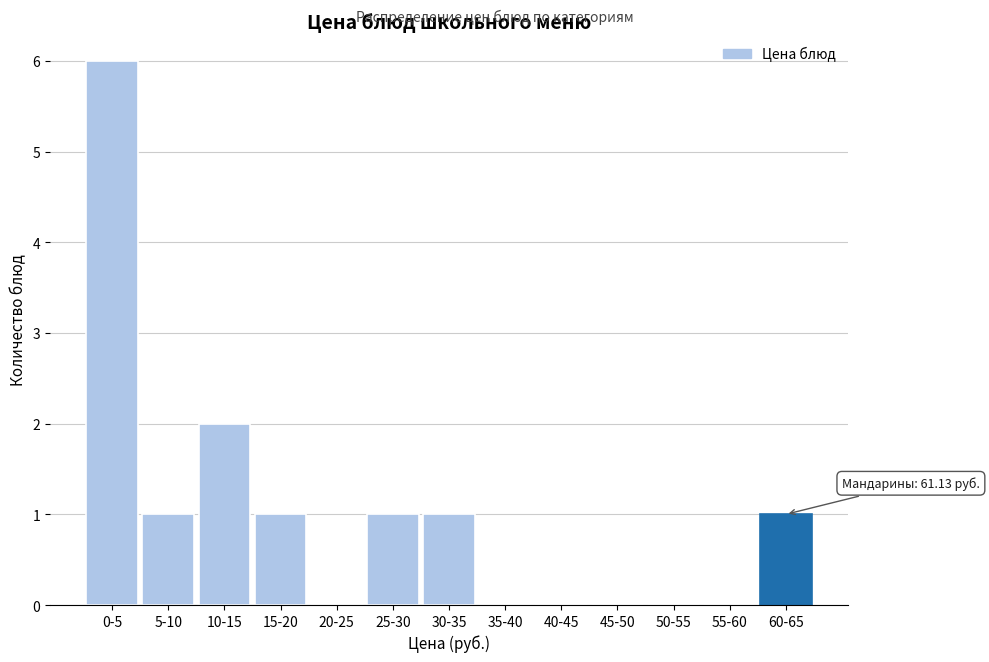

Reading left to right, transcribe all the data shown in this chart.

0-5=6	5-10=1	10-15=2	15-20=1	20-25=0	25-30=1	30-35=1	35-40=0	40-45=0	45-50=0	50-55=0	55-60=0	60-65=1